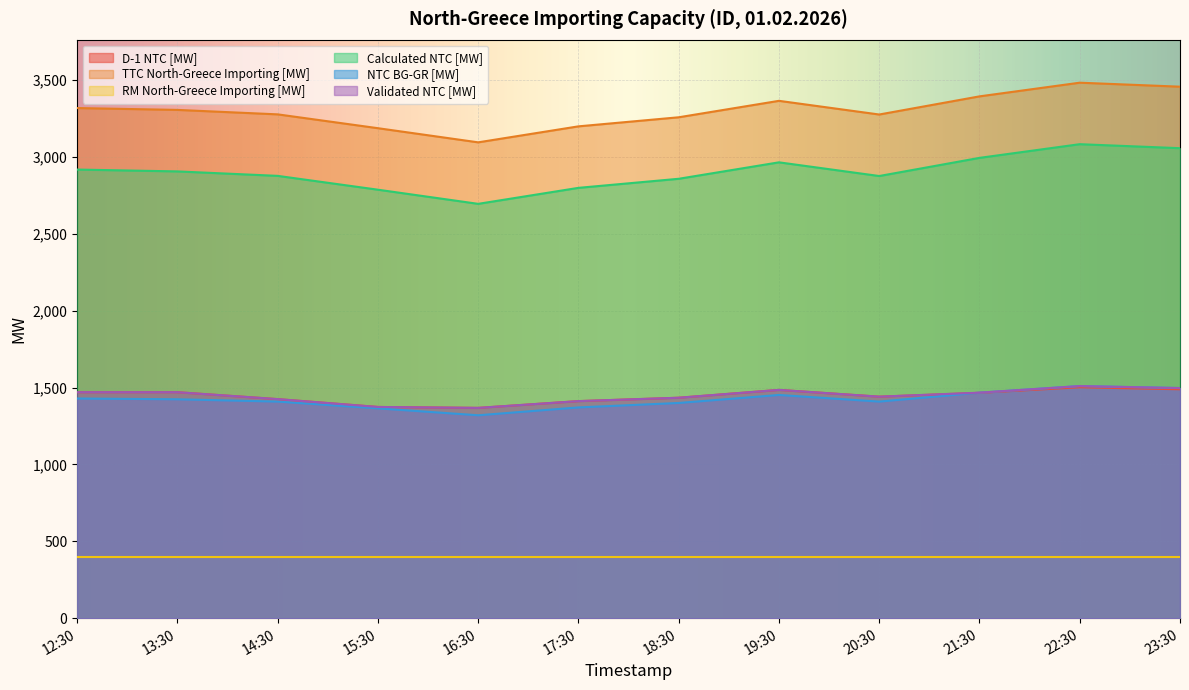

How many lines are shown in the chart?

6